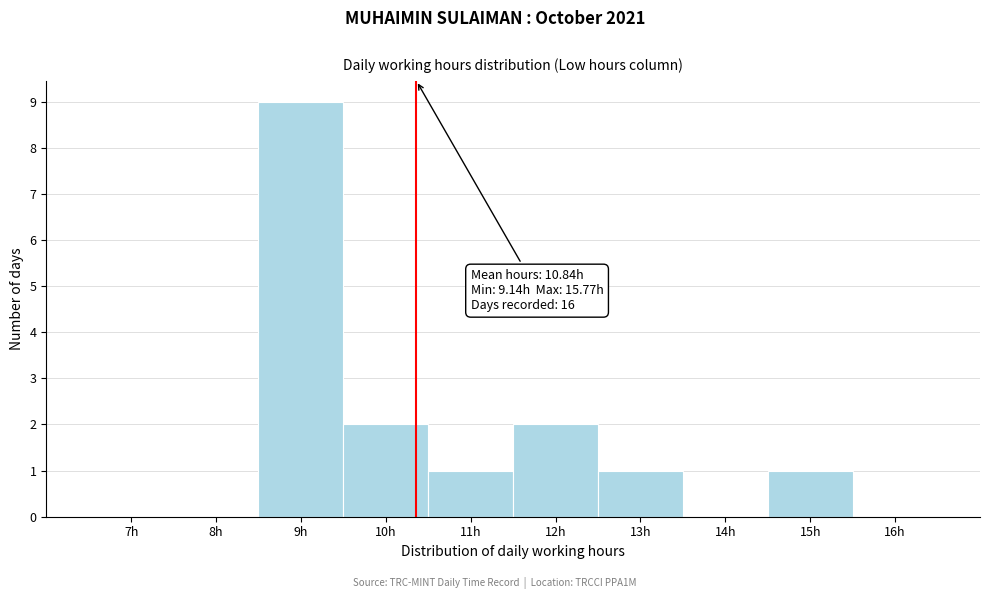

Reading right to left, what are all the values shown in this chart?

16h=0	15h=1	14h=0	13h=1	12h=2	11h=1	10h=2	9h=9	8h=0	7h=0